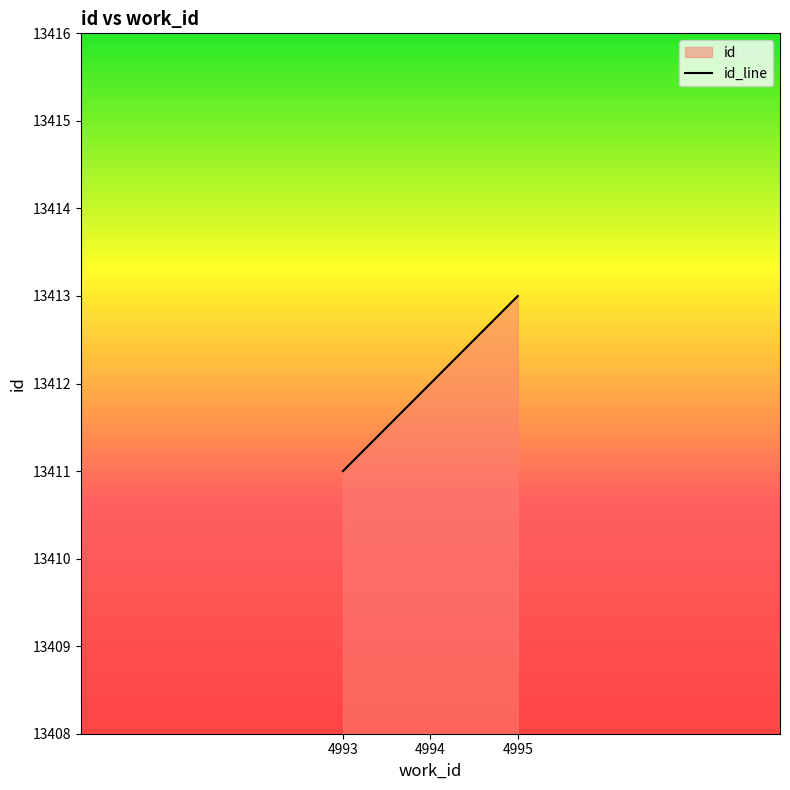

What is the value of the 1st point from the left?

13411